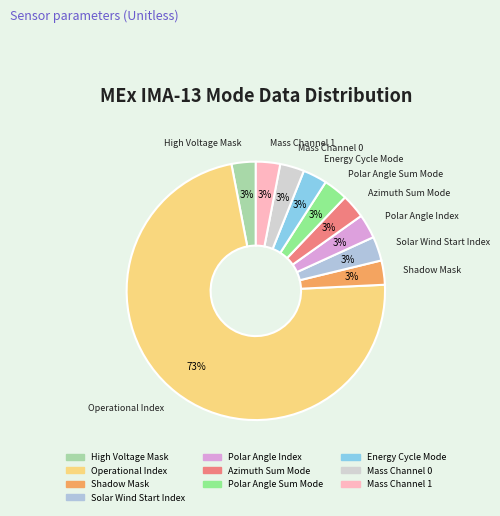

Count the number of slices in the pie.

10